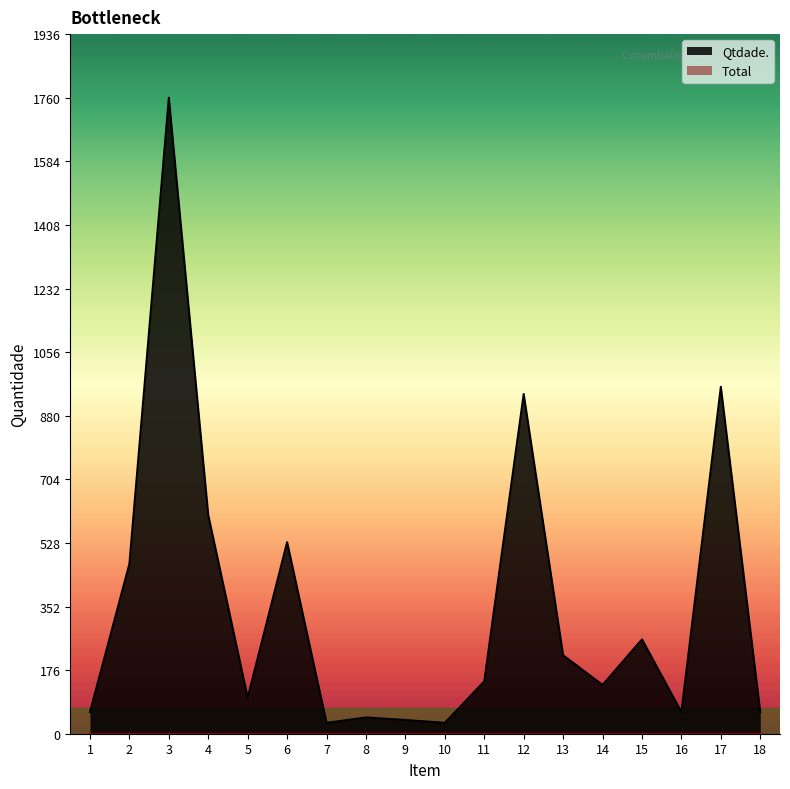

Reading left to right, transcribe all the data shown in this chart.

1=60	2=470	3=1760	4=605	5=100	6=530	7=30	8=45	9=38	10=30	11=145	12=940	13=217	14=135	15=261	16=60	17=960	18=60